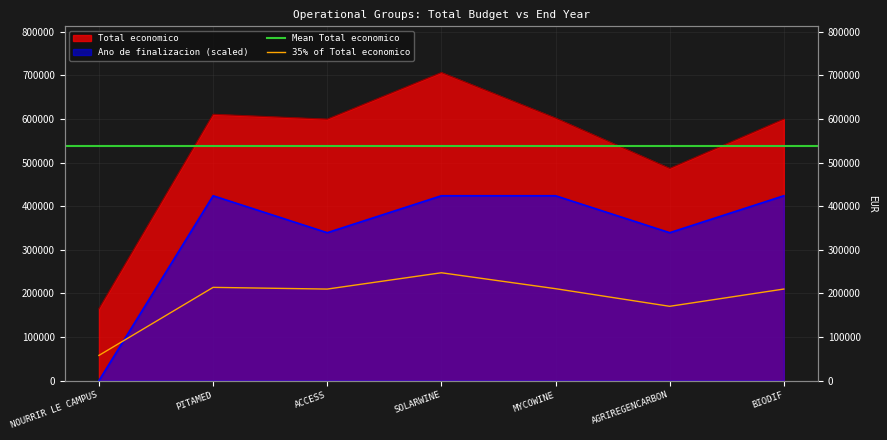

Reading left to right, transcribe all the data shown in this chart.

Total economico: 165000.0	610889.0	599779.0	706697.0	602295.4	486756.0	599927.0
Ano de finalizacion: 0.0	424018.2	339214.6	424018.2	424018.2	339214.6	424018.2